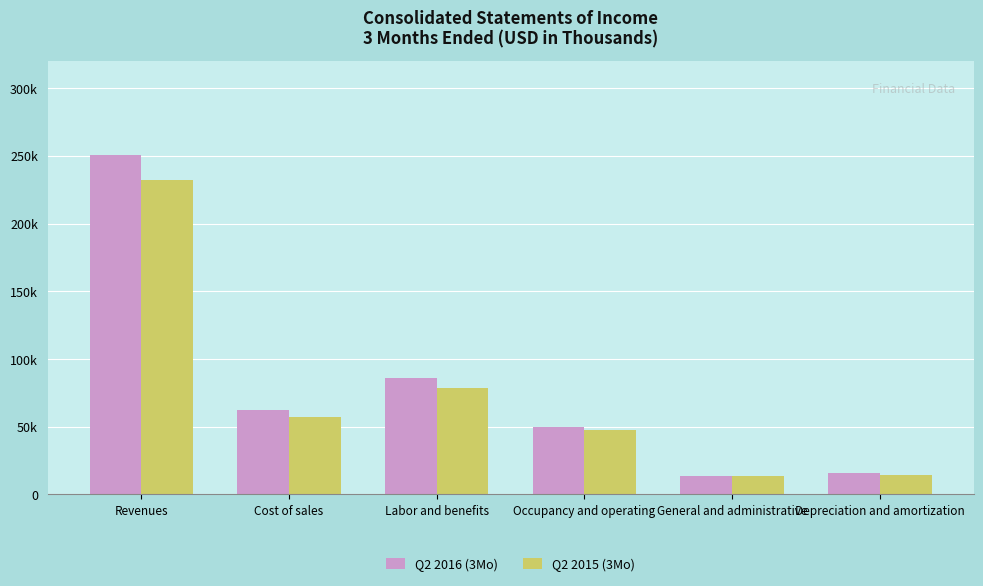

Which series has the largest total across all categories?

Q2 2016 (3Mo)